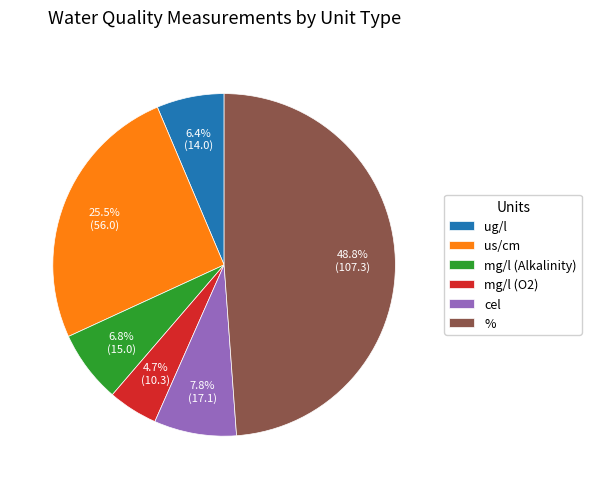

Do % and us/cm together represent more than half of the pie?

Yes